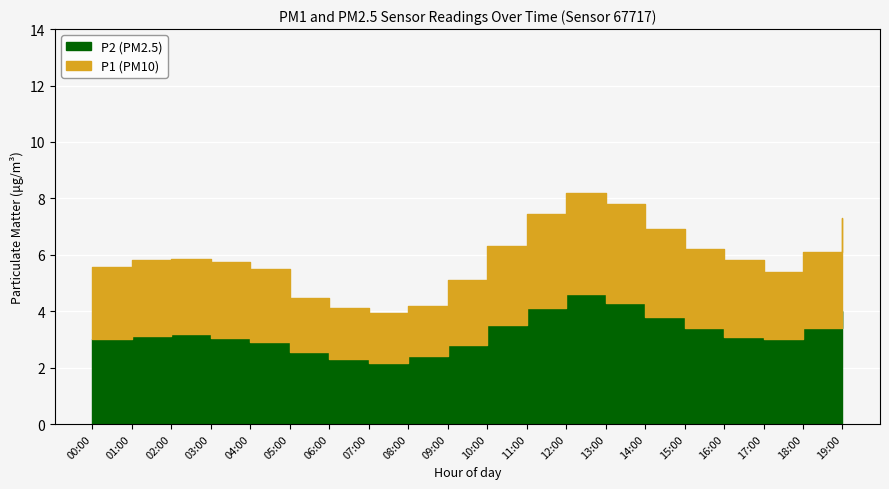

List the series in order of their overall mean, highest first.

P1, P2